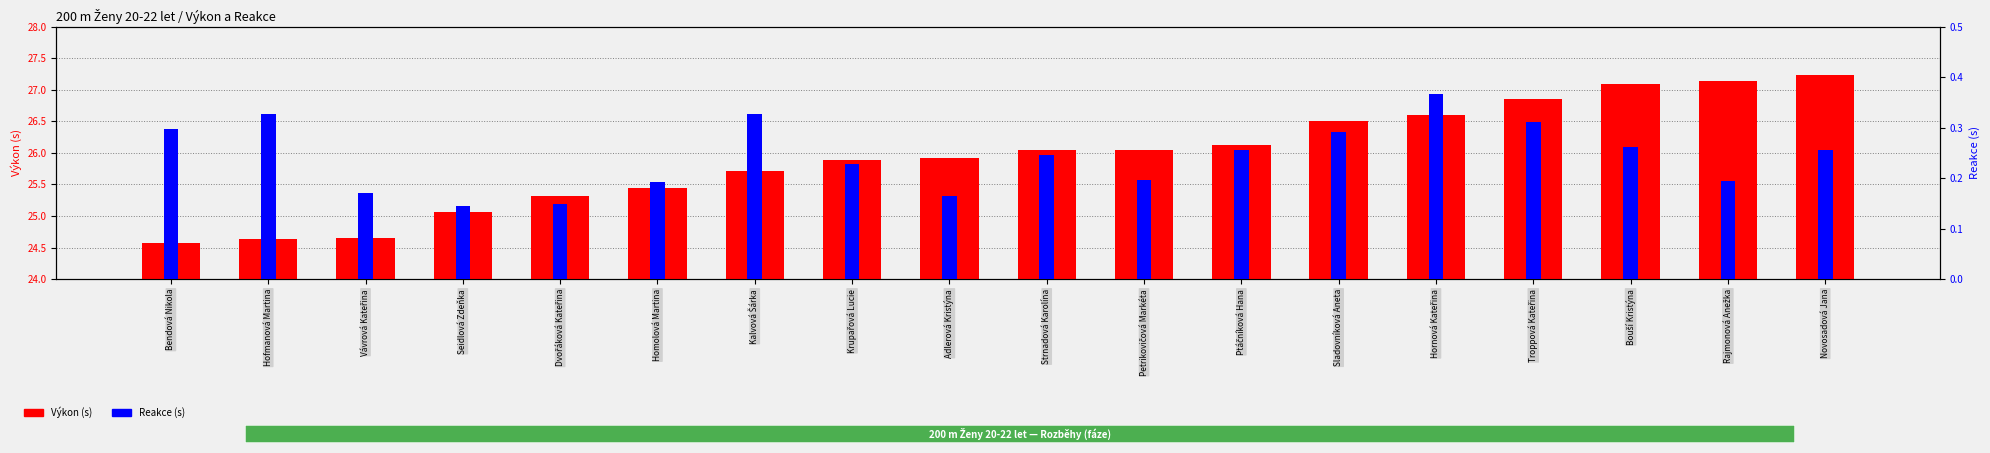

What is the sum of all Reakce (s) values?

4.4